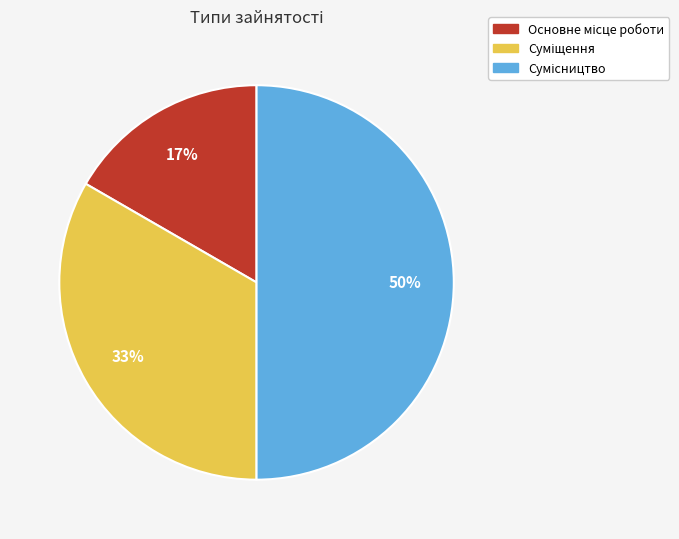

To the nearest percent, what is the average slice percentage?

33%